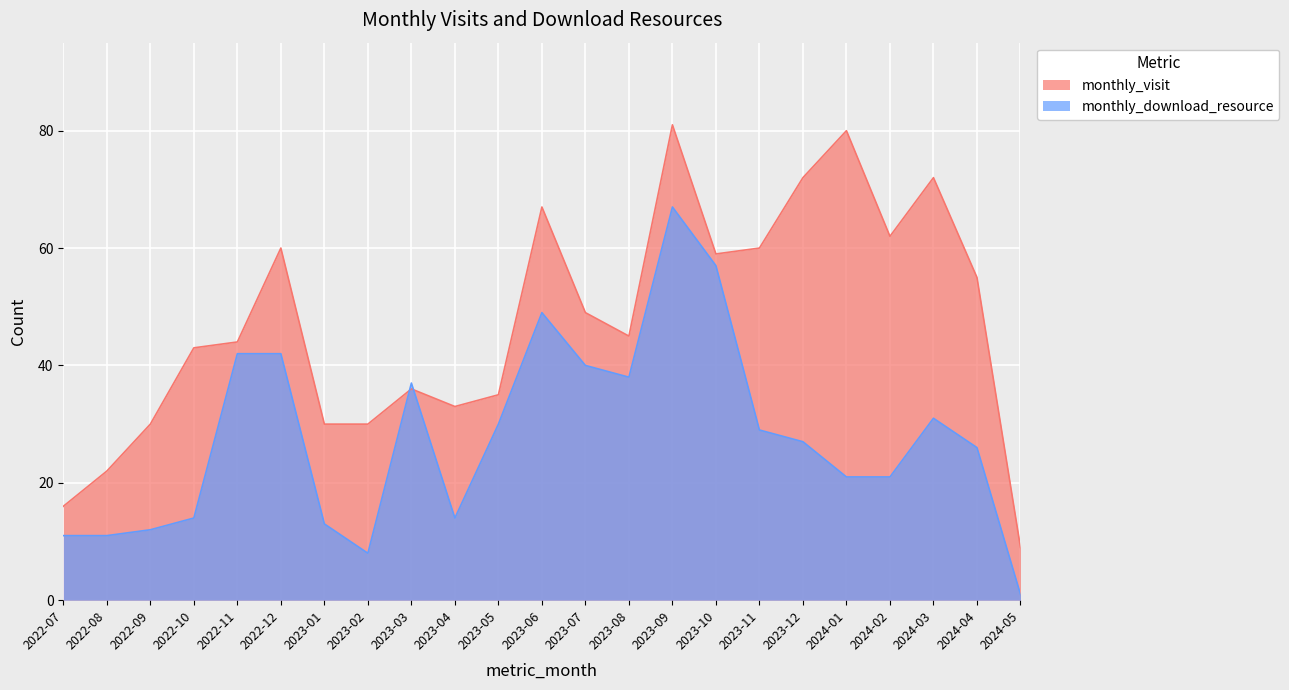

What is the sum of all monthly_download_resource values?

641